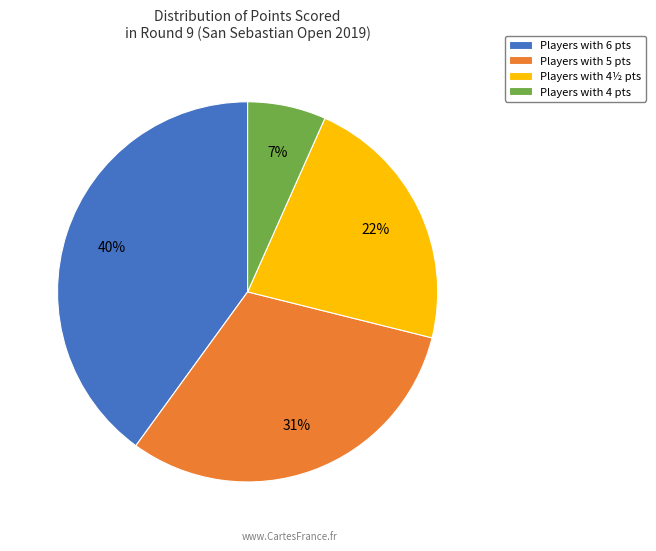

What percentage is the Players with 4 pts slice, to the nearest percent?

7%